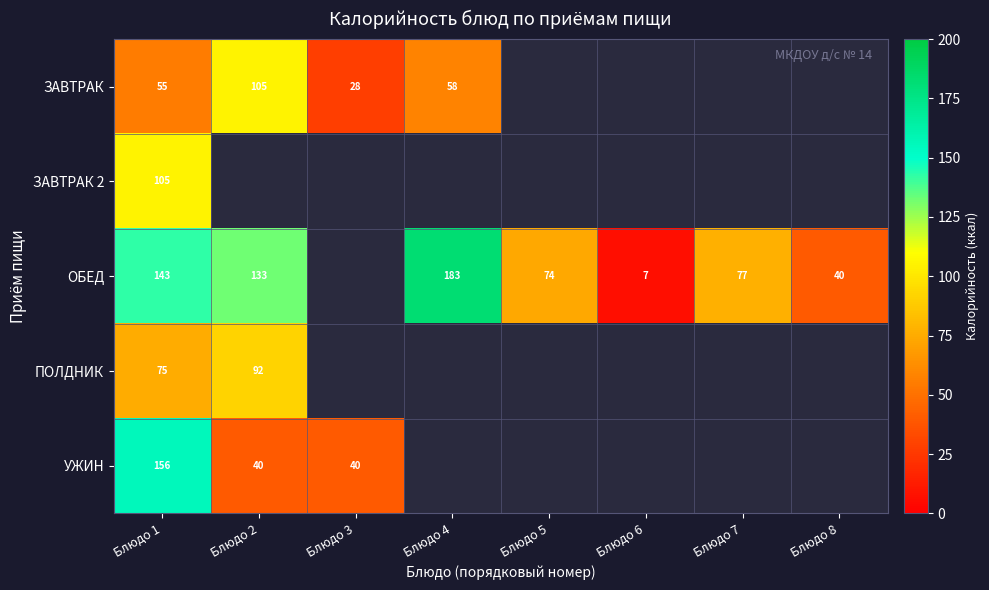

The ЗАВТРАК series shows 28 at Блюдо 3. True or false?

True